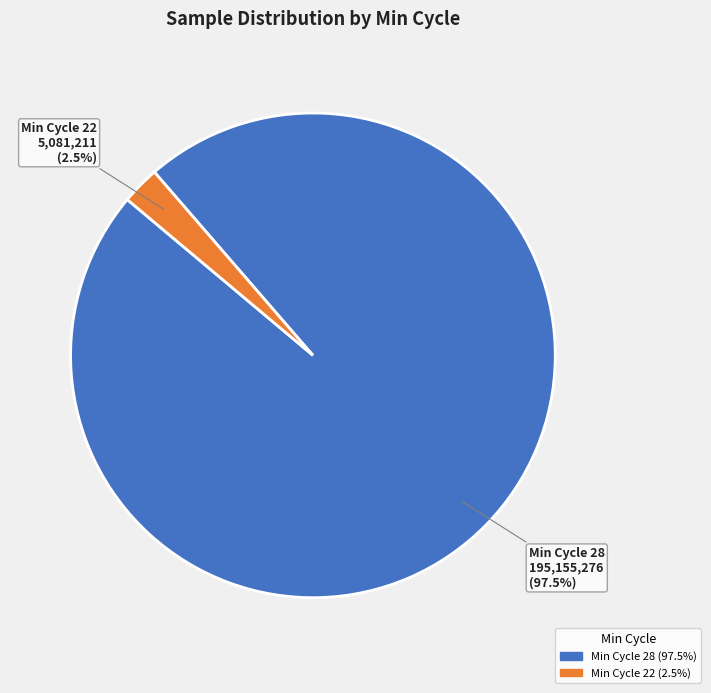

Does any single category account for the majority?

Yes